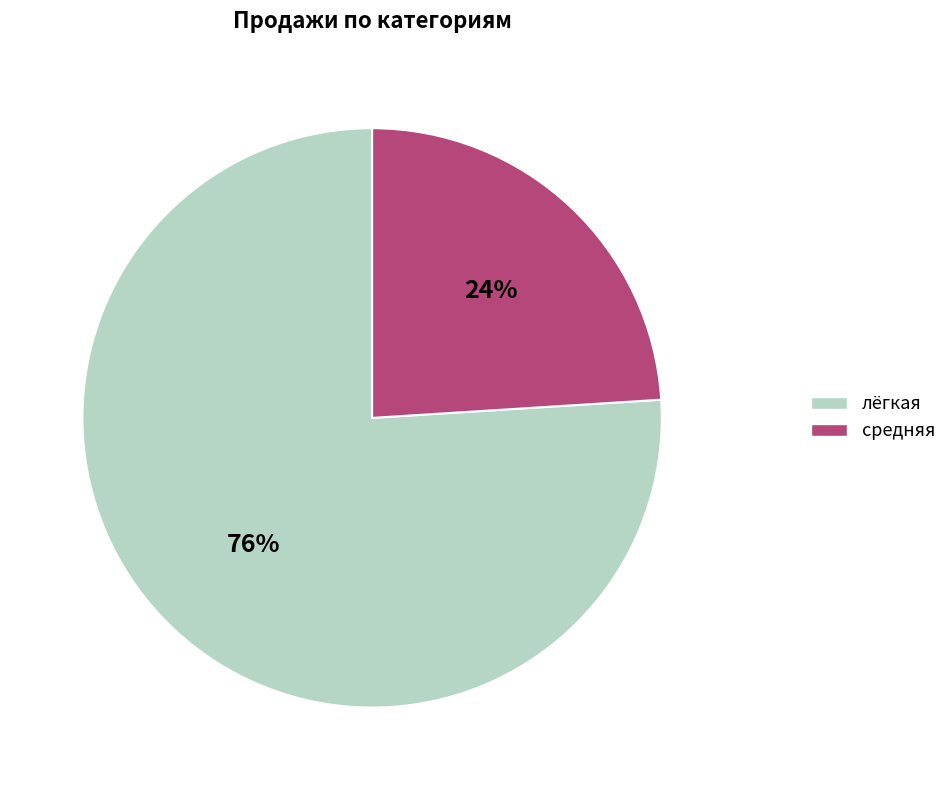

What percentage is the средняя slice, to the nearest percent?

24%